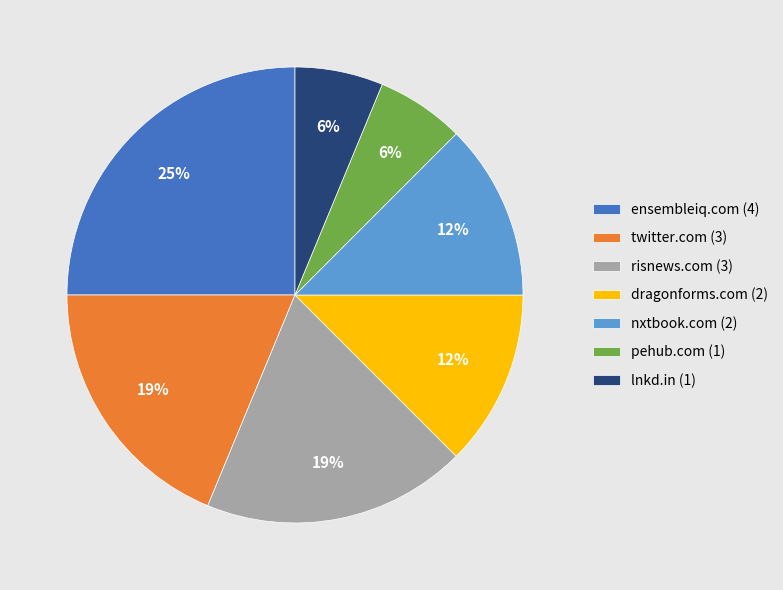

To the nearest percent, what is the average slice percentage?

14%